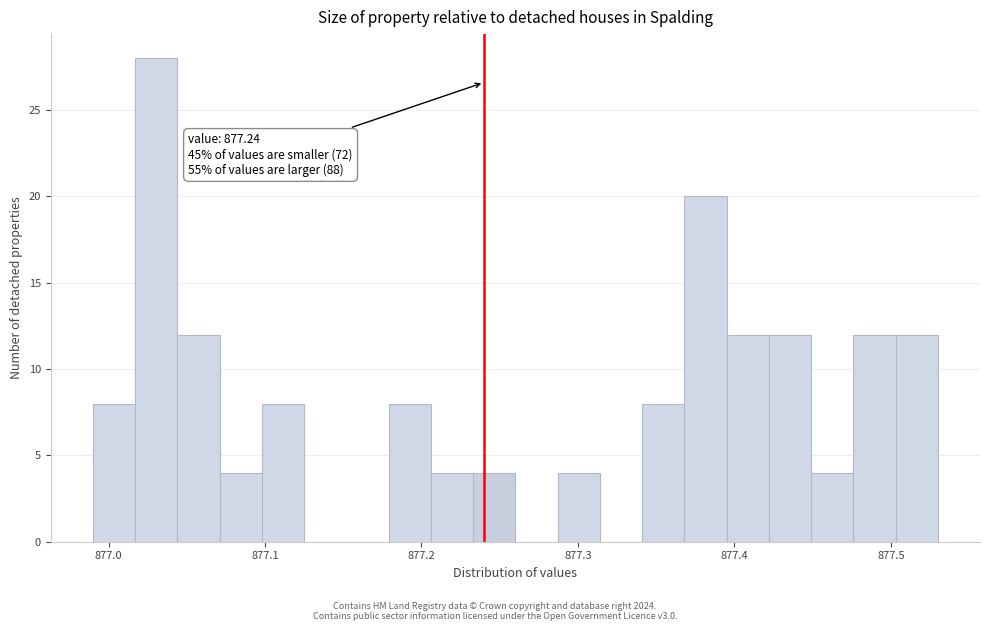

Around what value on the x-axis is the tallest bar? Give the approximate position of its centre, as read against the axis.

877.03